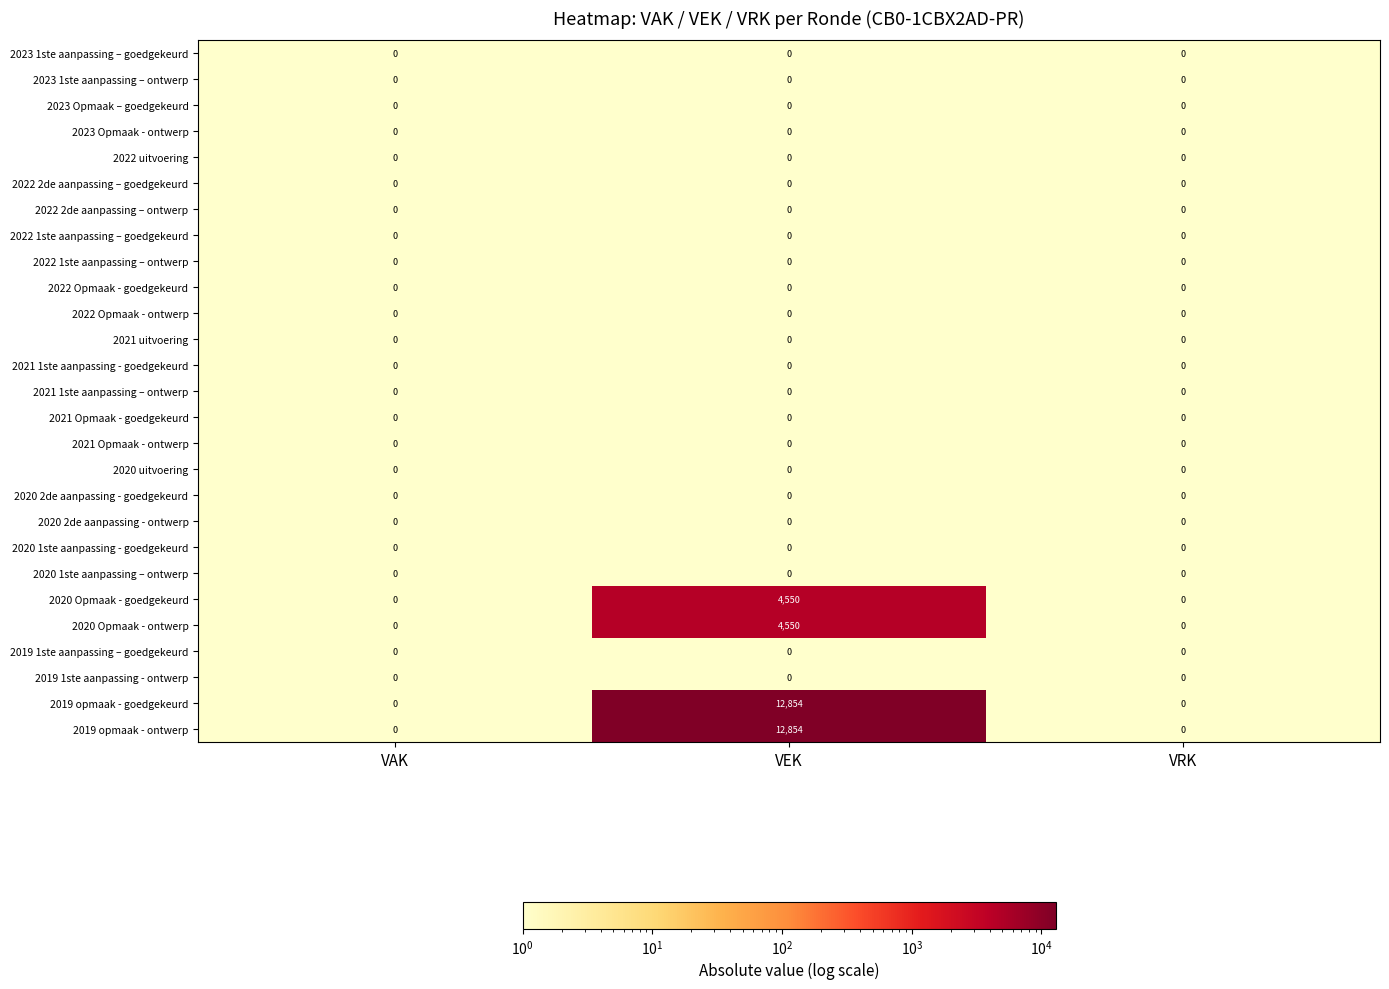

True or false: 2023 1ste aanpassing – ontwerp has a value of 0 at VAK.

True